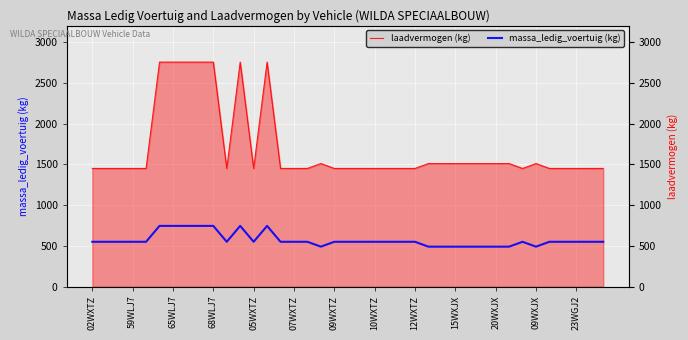

How many data points in laadvermogen (kg) are above 1450?

16